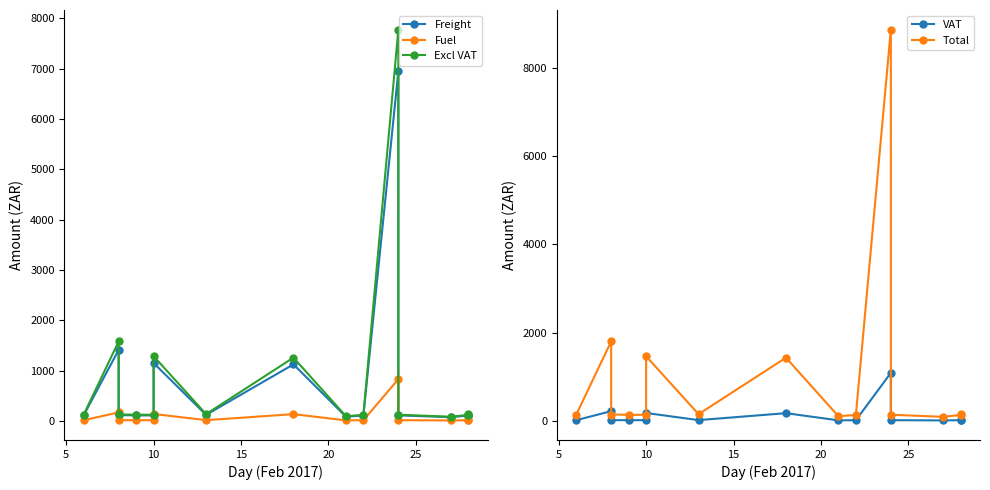

How many interior local valleys does the Excl VAT series have?

4